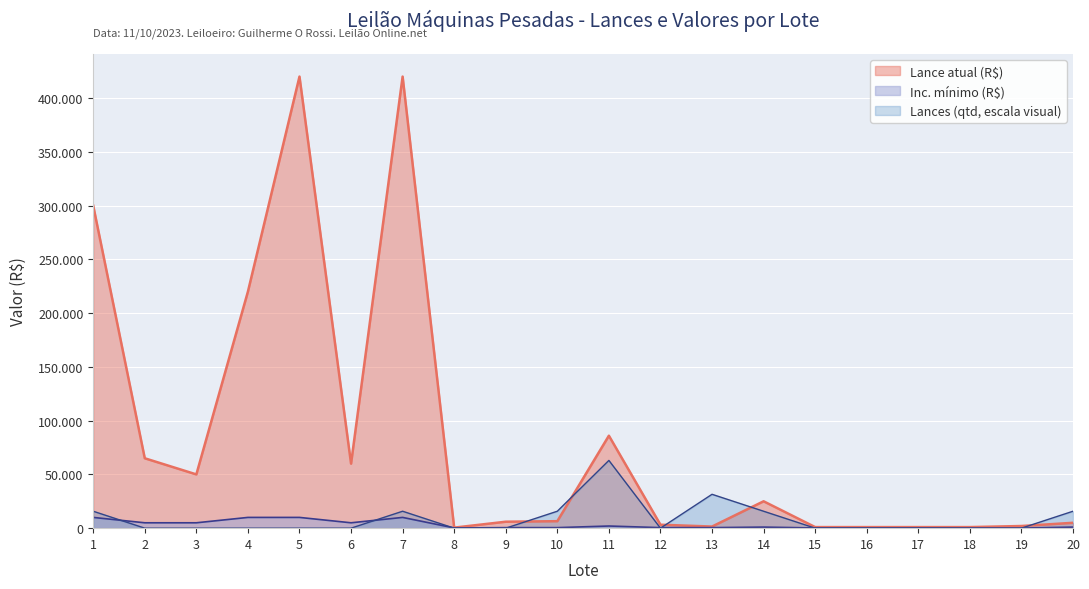

What is the sum of the Lance atual (R$) values at 11 and 20?

91000